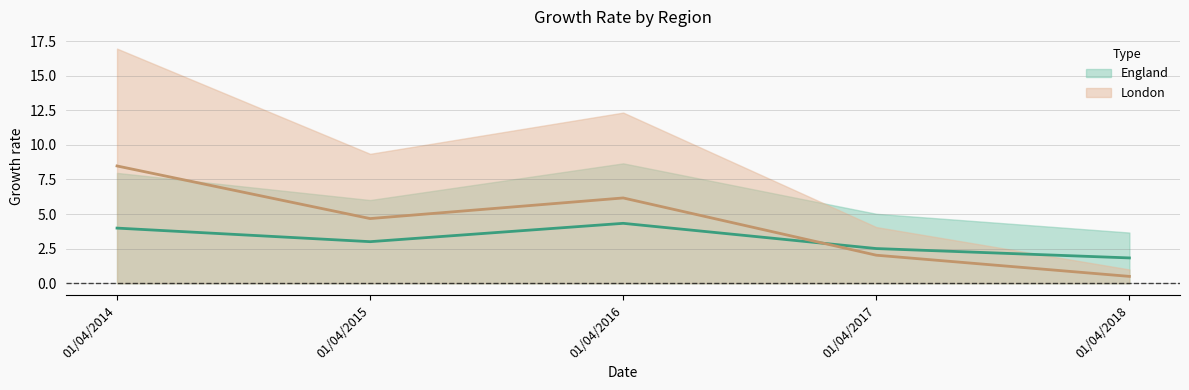

At which category is the sum across all series the highest?

01/04/2014